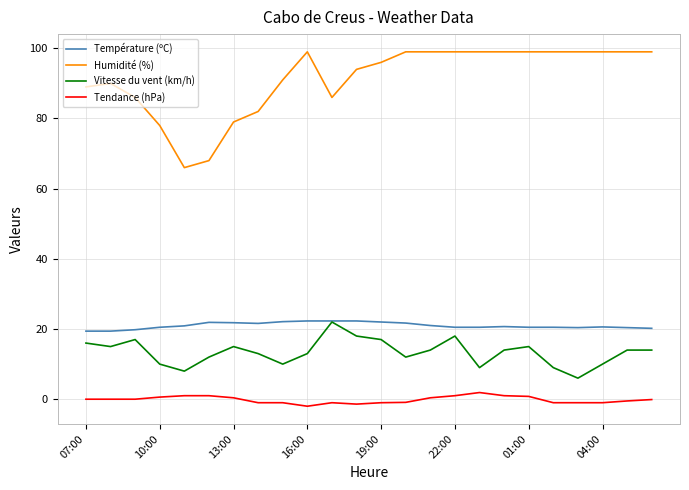

True or false: Tendance (hPa) and Vitesse du vent (km/h) intersect in this chart.

False